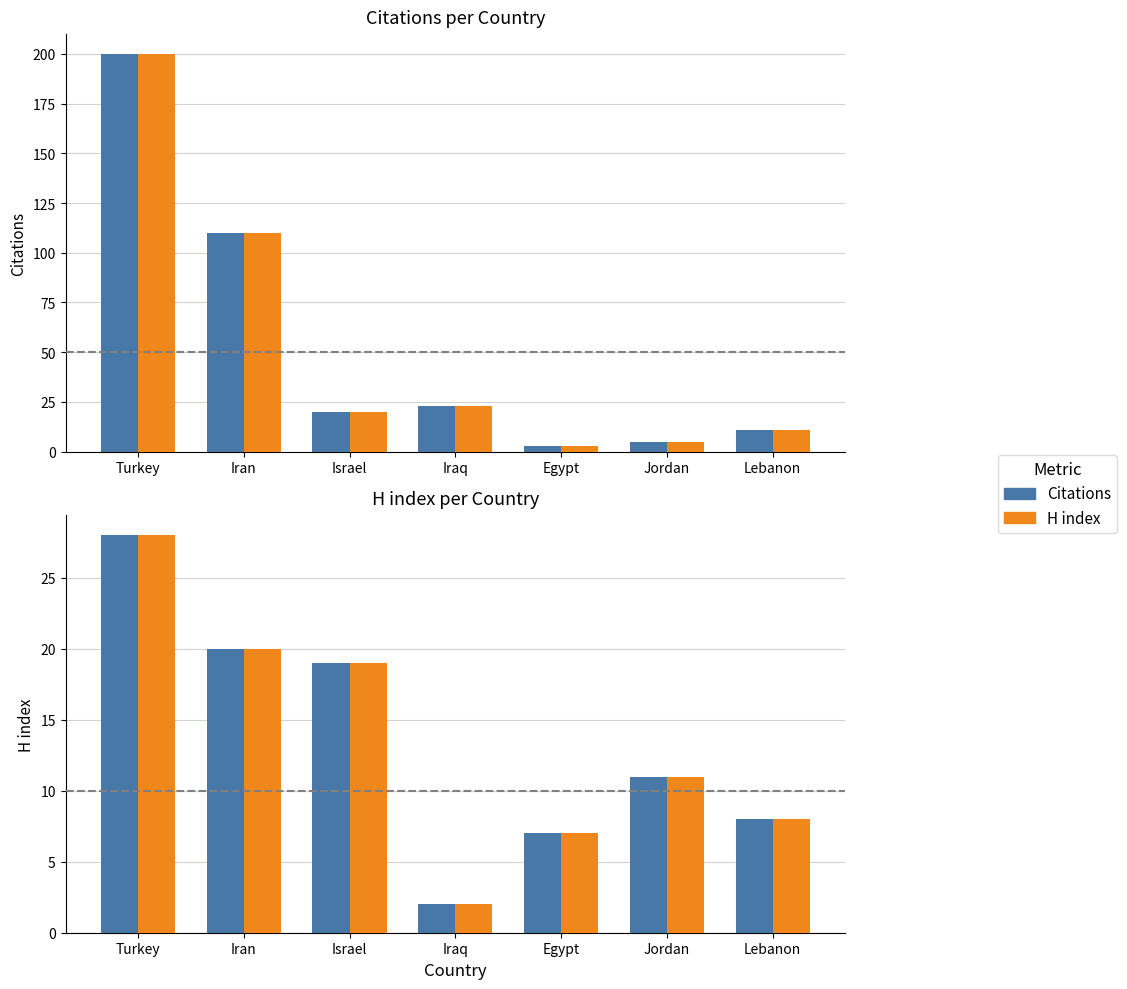

Which series has the largest range (max minus min)?

Citations